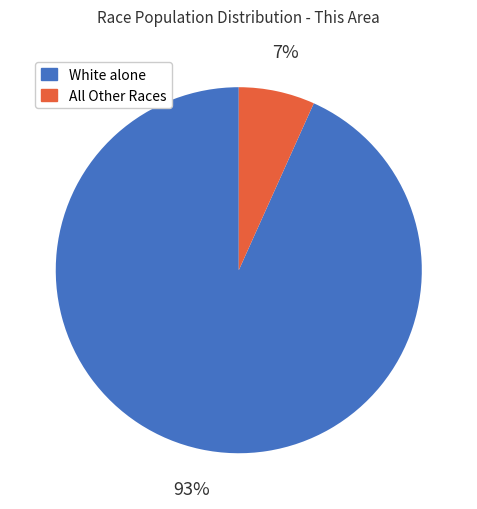

To the nearest percent, what is the average slice percentage?

50%